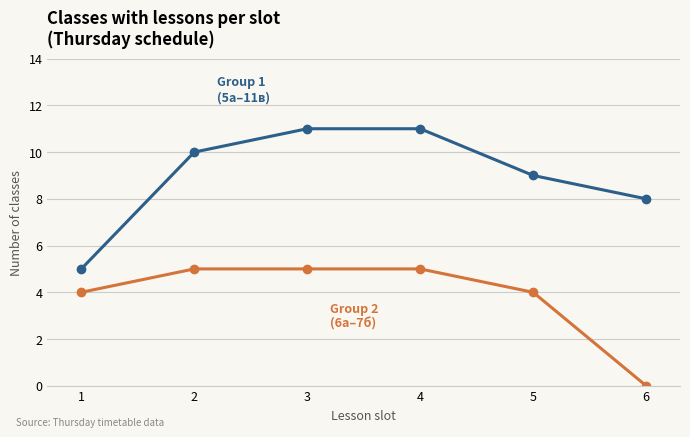

What is the difference between the highest and lowest values at 2?

5